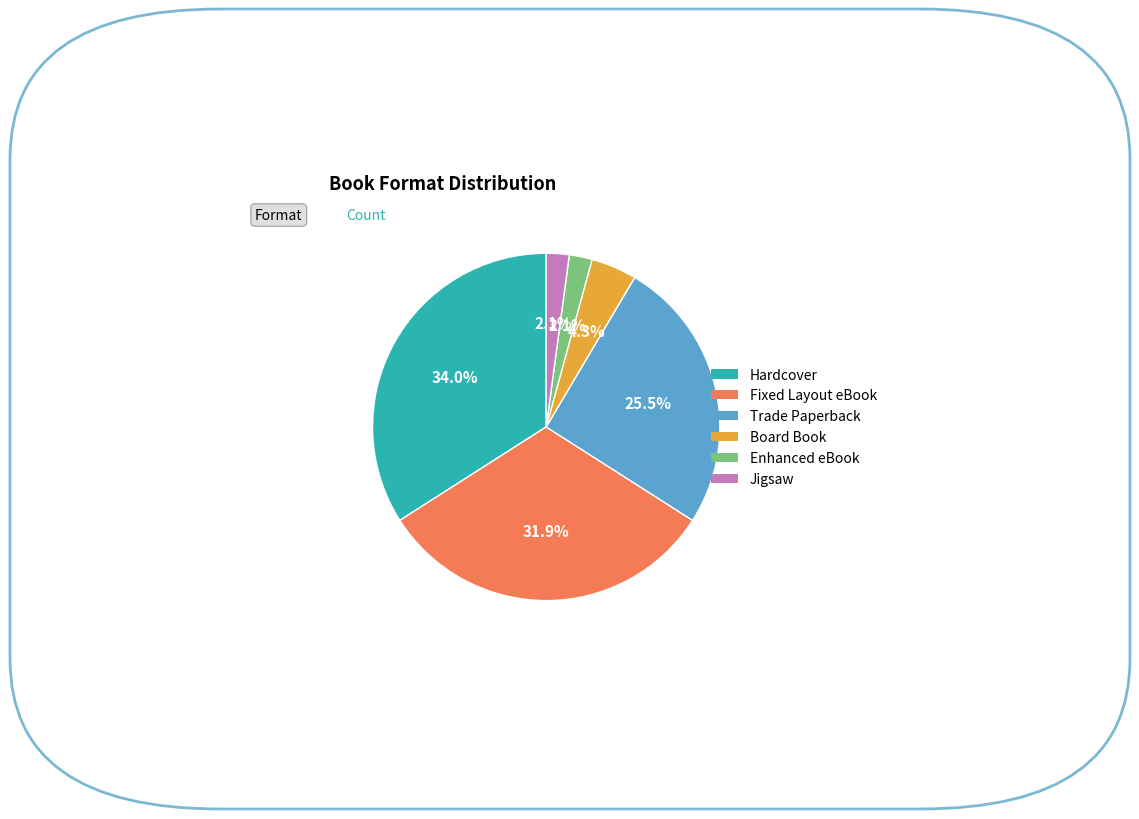

Combined, what portion of the pie is Board Book and Trade Paperback?

29.8%